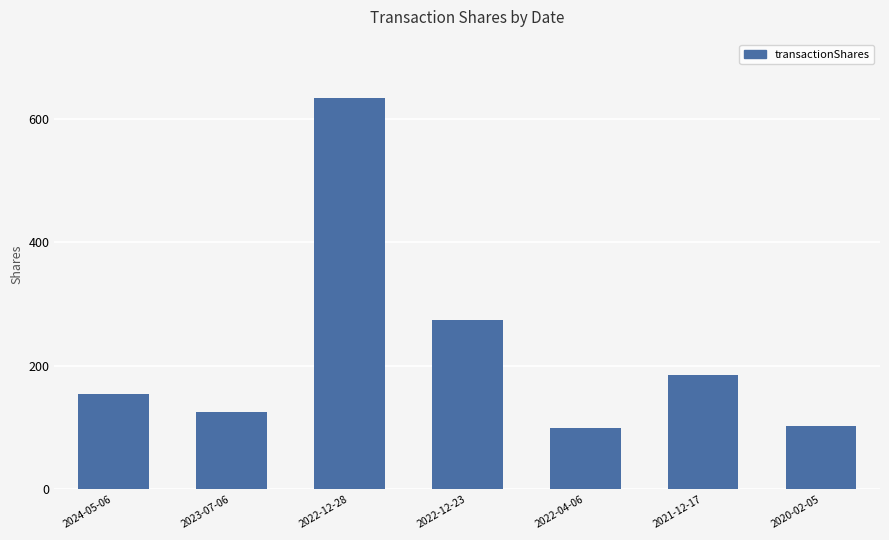

How many data points does each series have?

7